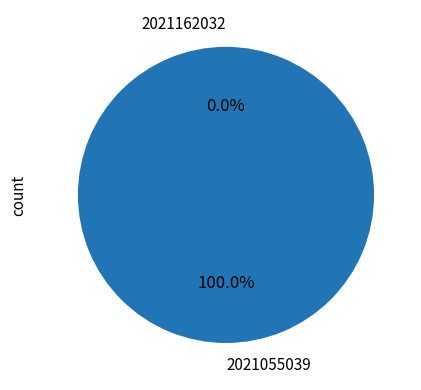

How many slices are in this pie chart?

2